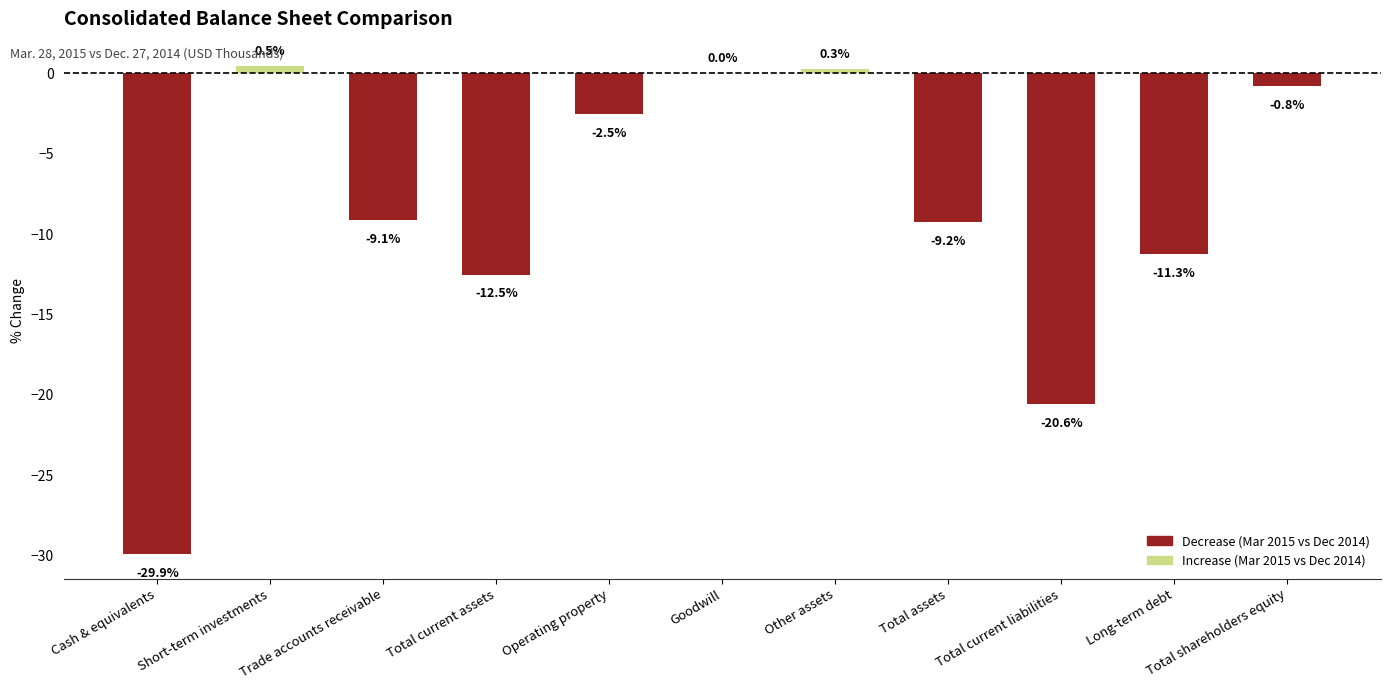

Is it true that the value at Goodwill is 15.0?

False